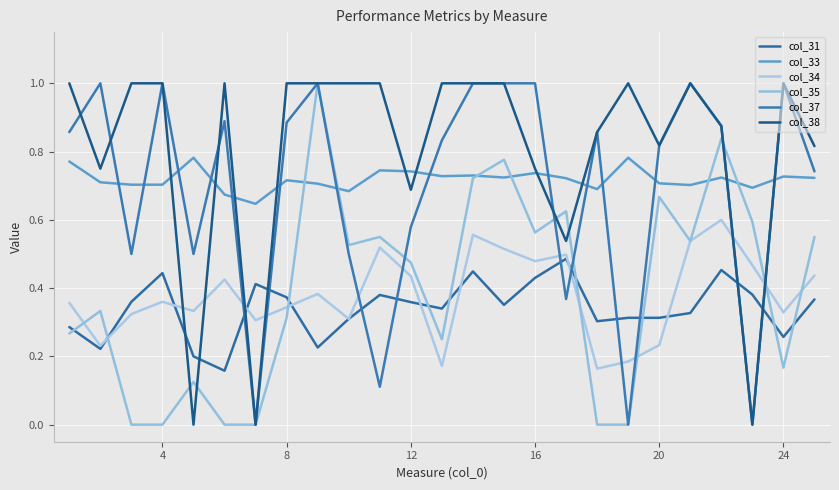

How many lines are shown in the chart?

6